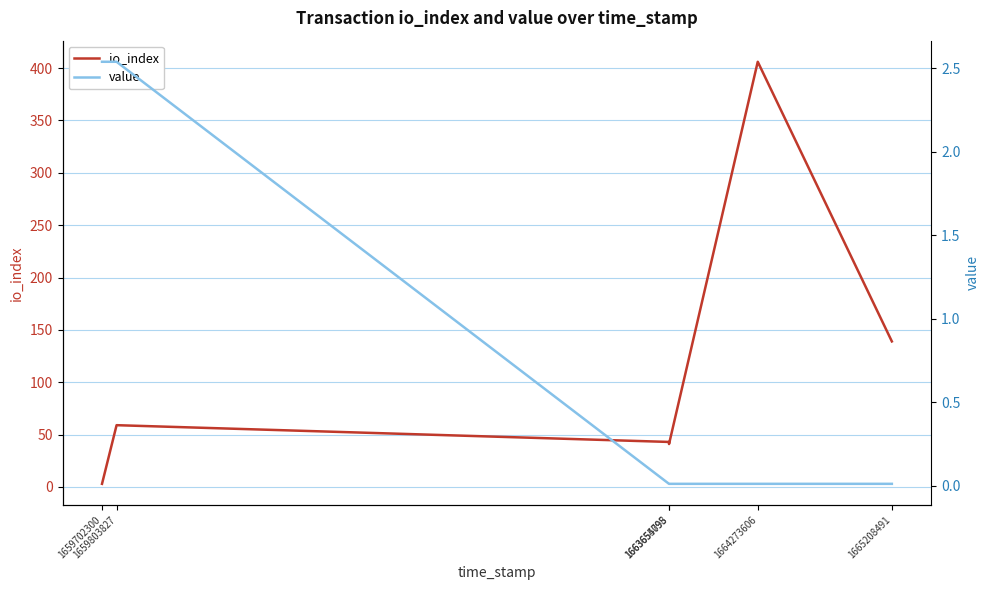

Is the value of value at 1663655095 greater than the value of io_index at 1659803827?

No